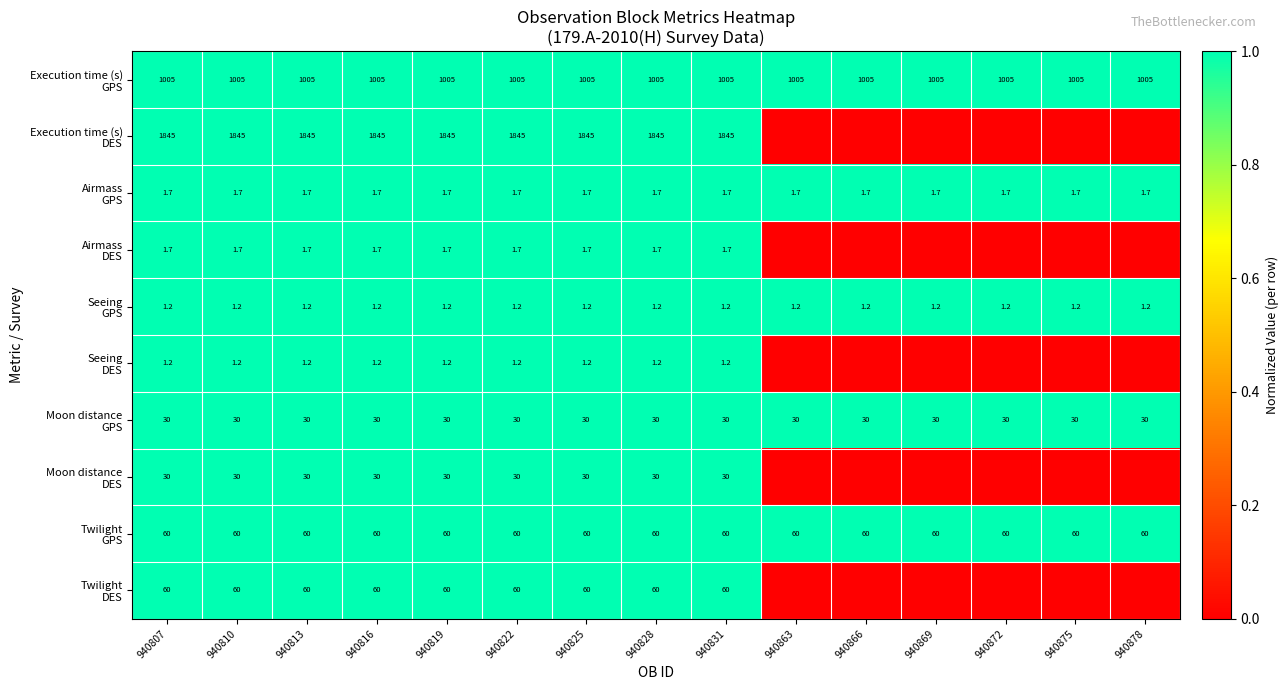

Which category has the lowest value across all series?

940863